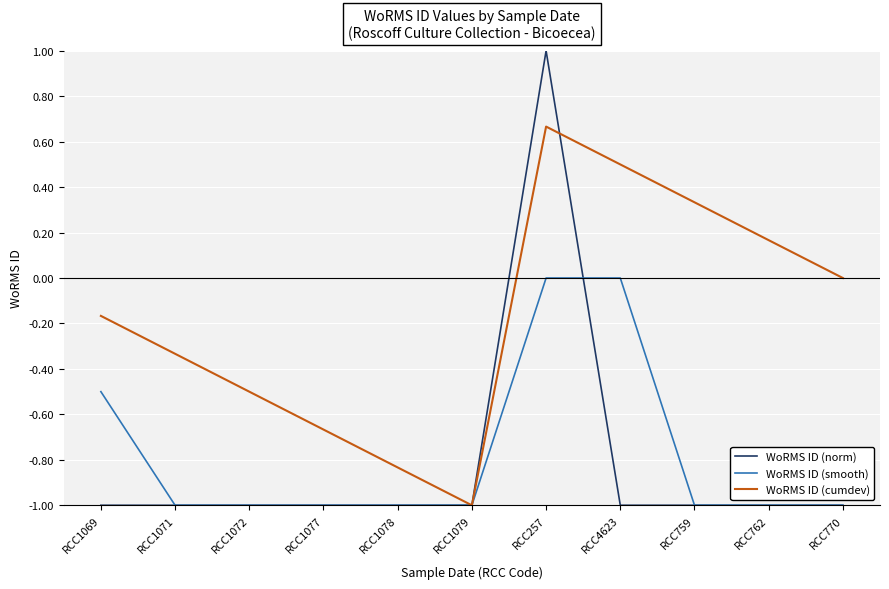

The WoRMS ID (smooth) series shows -1.0 at RCC1072. True or false?

True